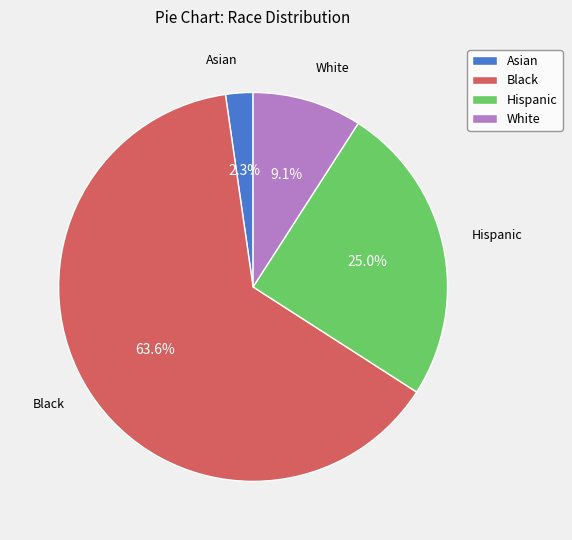

To the nearest percent, what percentage of the pie is White?

9%